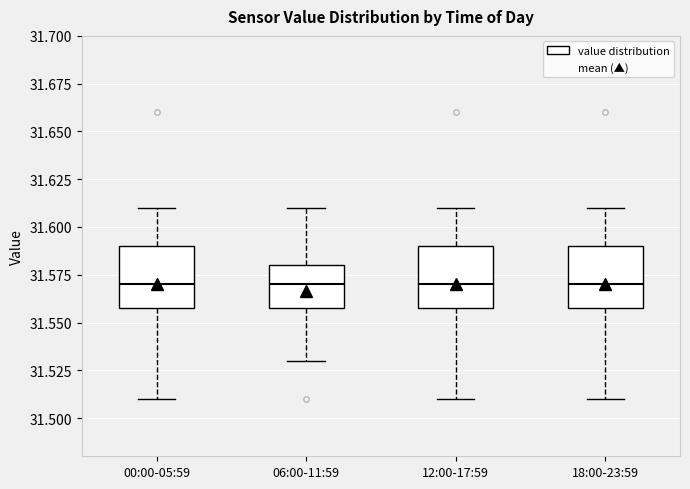

Reading left to right, transcribe this box plot: for each box, give where its median line is, the range the box spans, and where its two whiskers end, as read against the y-axis. The values are not printed on the chart, so give them approximately, as read against the axis.

00:00-05:59: median 31.57, box 31.56 to 31.59, whiskers 31.51 to 31.61
06:00-11:59: median 31.57, box 31.56 to 31.58, whiskers 31.53 to 31.61
12:00-17:59: median 31.57, box 31.56 to 31.59, whiskers 31.51 to 31.61
18:00-23:59: median 31.57, box 31.56 to 31.59, whiskers 31.51 to 31.61